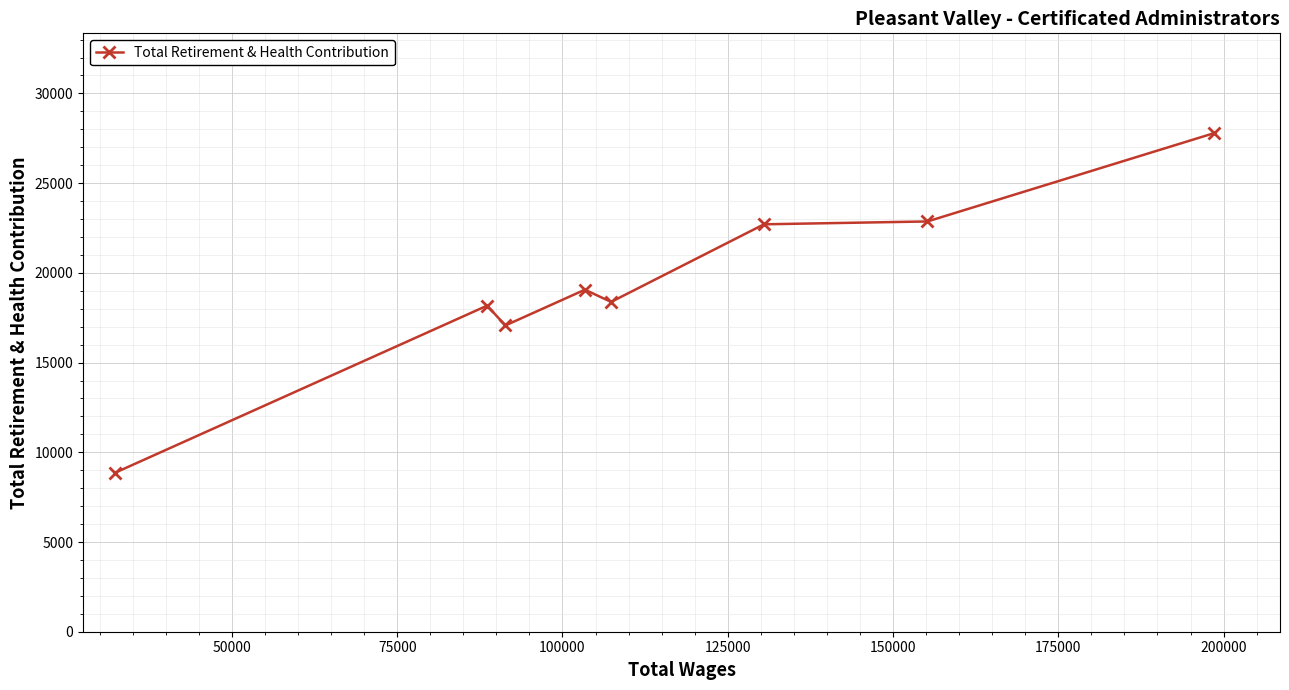

What is the greatest value displayed?

27791